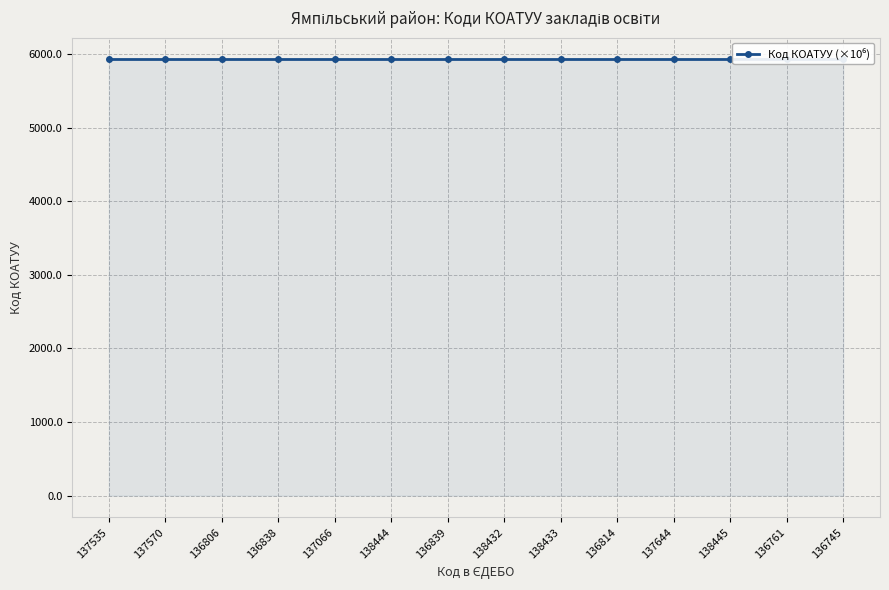

What is the label of the 14th point from the left?

136745